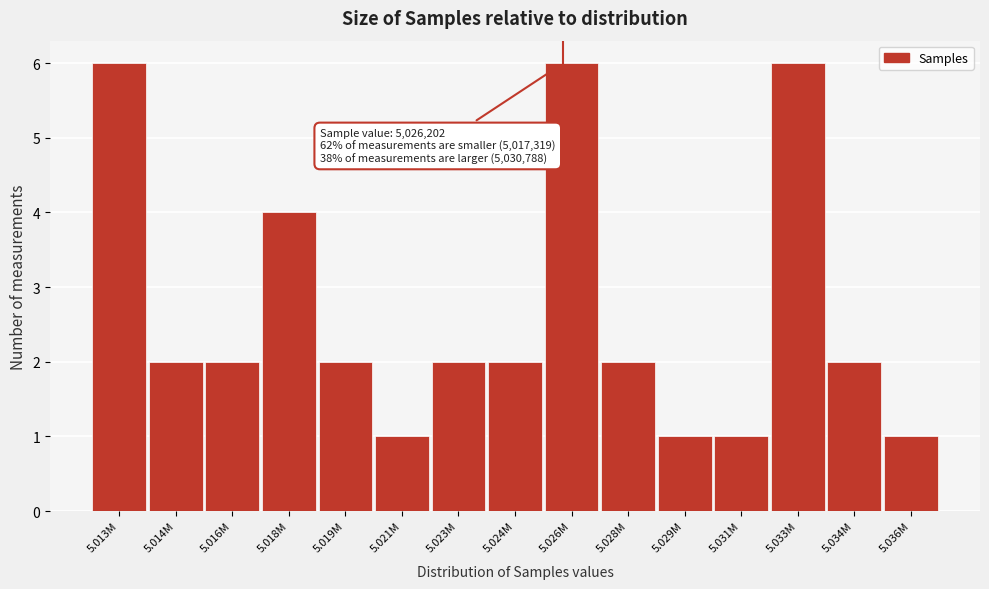

Reading right to left, list all the values displayed in this chart.

1	2	6	1	1	2	6	2	2	1	2	4	2	2	6